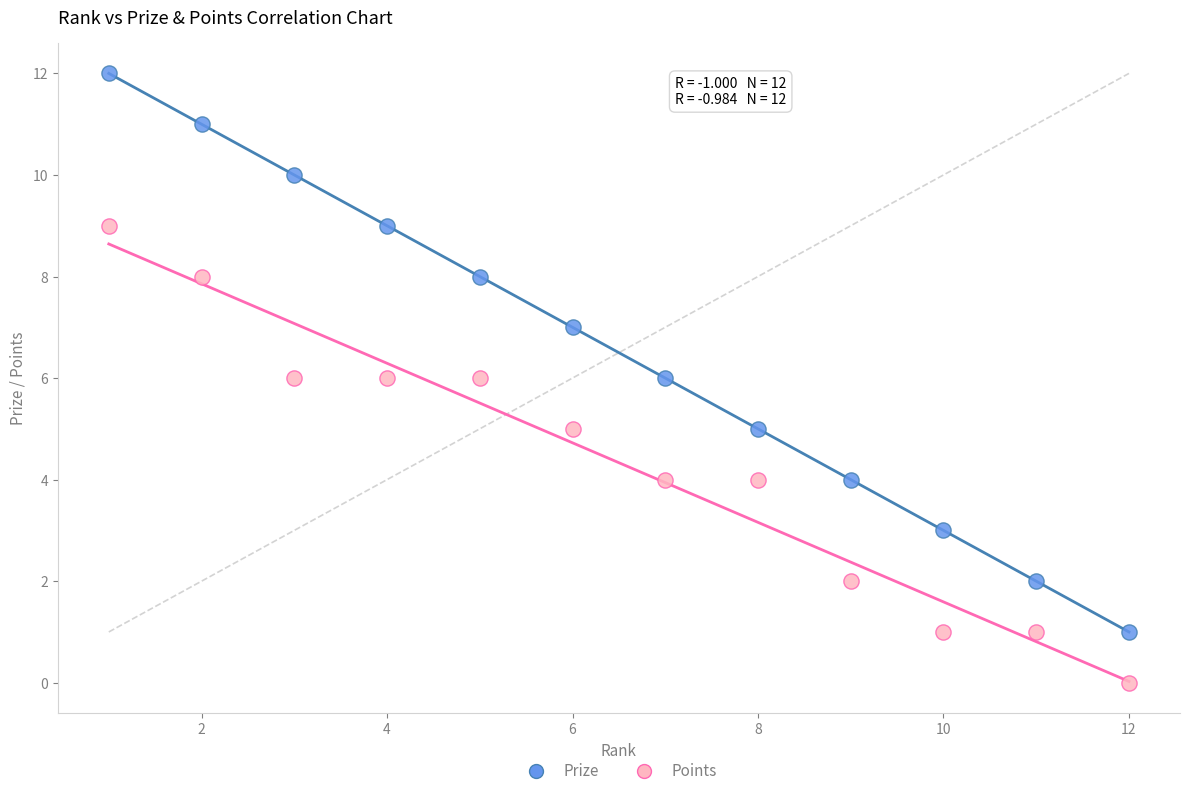

Which series contains the highest Y value?

Prize